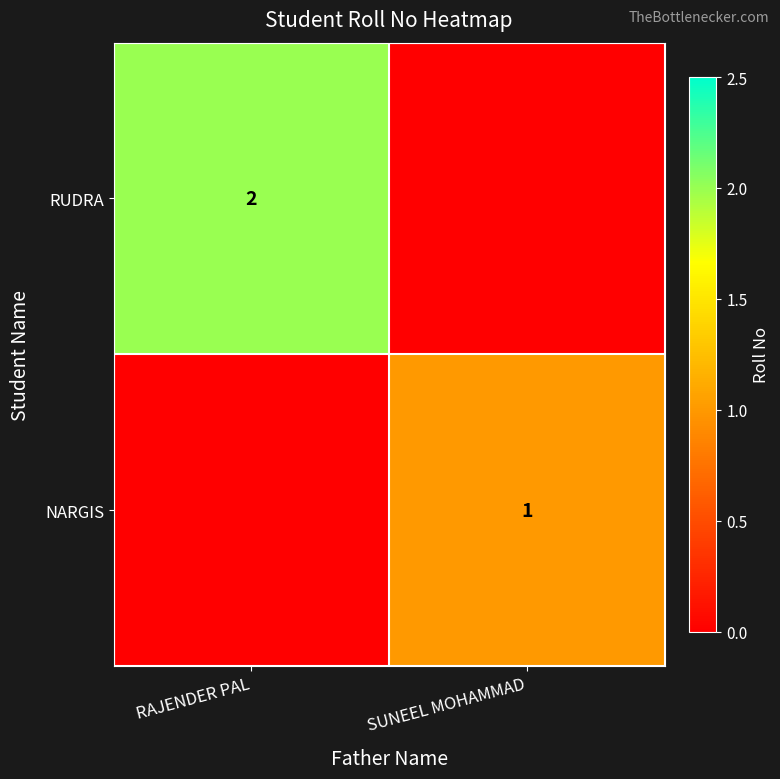

Is it true that RUDRA equals 3 at RAJENDER PAL?

False